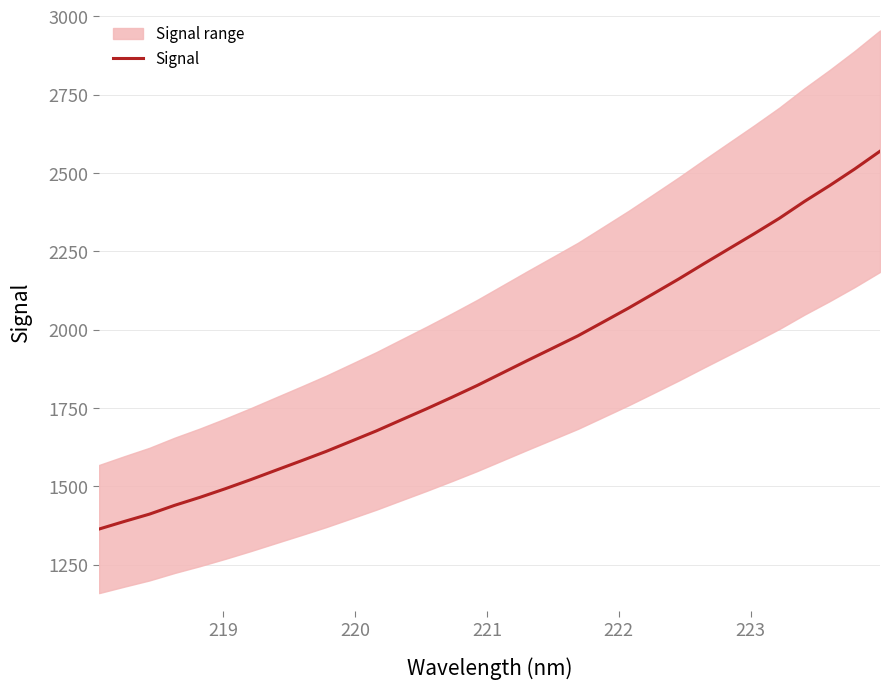

What is the minimum value for Signal?

1363.7